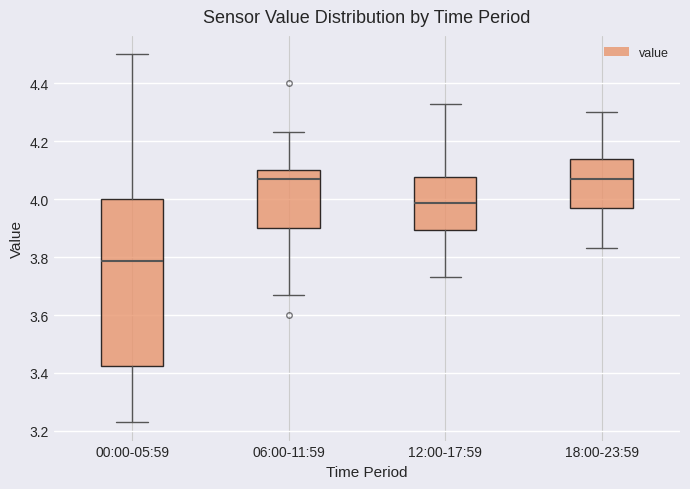

Reading left to right, transcribe this box plot: for each box, give where its median line is, the range the box spans, and where its two whiskers end, as read against the y-axis. The values are not printed on the chart, so give them approximately, as read against the axis.

00:00-05:59: median 3.78, box 3.42 to 4.00, whiskers 3.24 to 4.50
06:00-11:59: median 4.08, box 3.90 to 4.10, whiskers 3.68 to 4.24
12:00-17:59: median 3.98, box 3.90 to 4.08, whiskers 3.74 to 4.34
18:00-23:59: median 4.08, box 3.98 to 4.14, whiskers 3.84 to 4.30